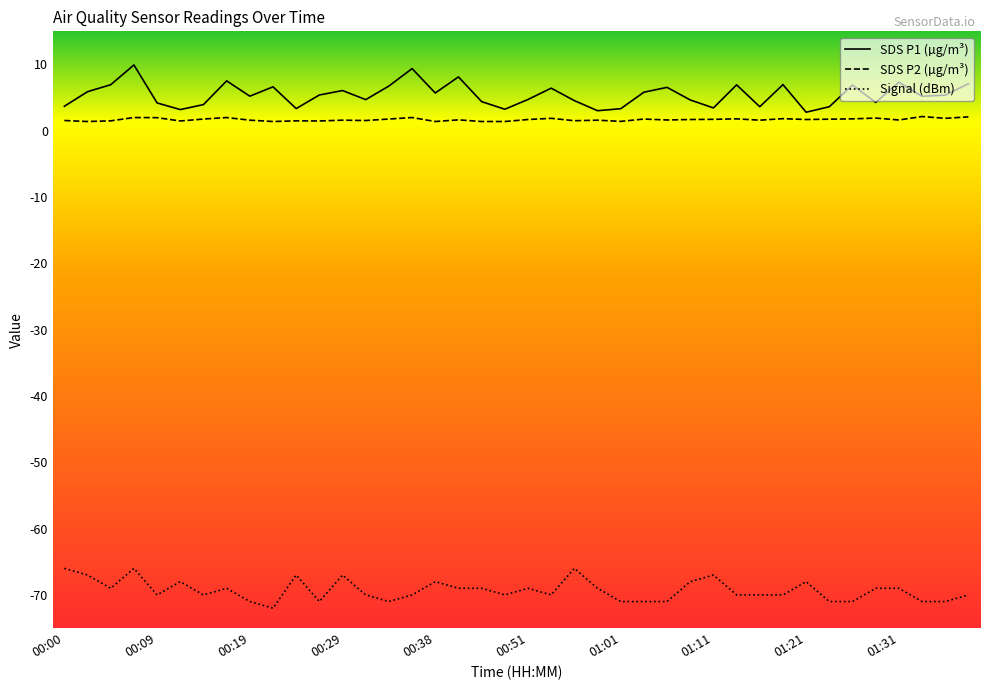

How many lines are shown in the chart?

3